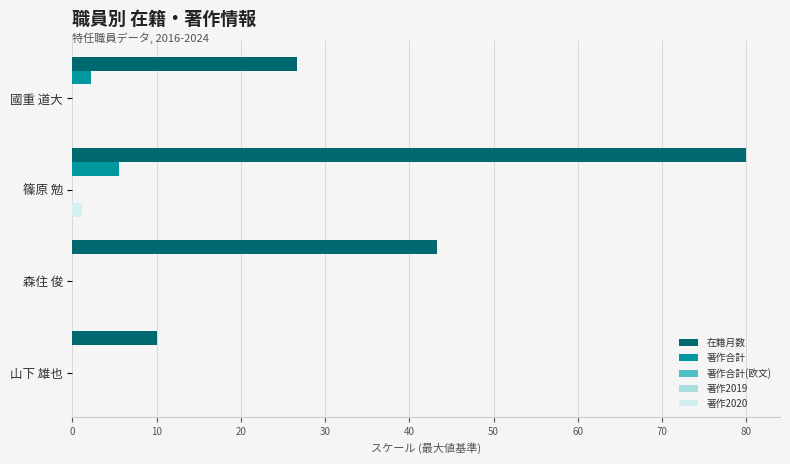

Between 0 and 20, which series saw the biggest shift?

在籍月数